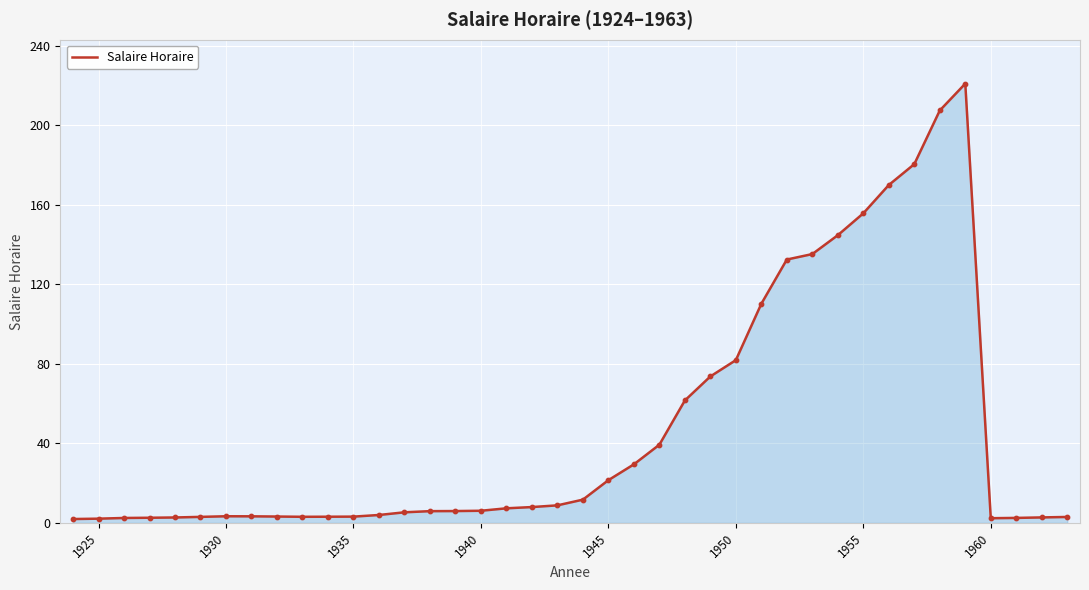

What is the difference between the maximum and minimum values?

219.1